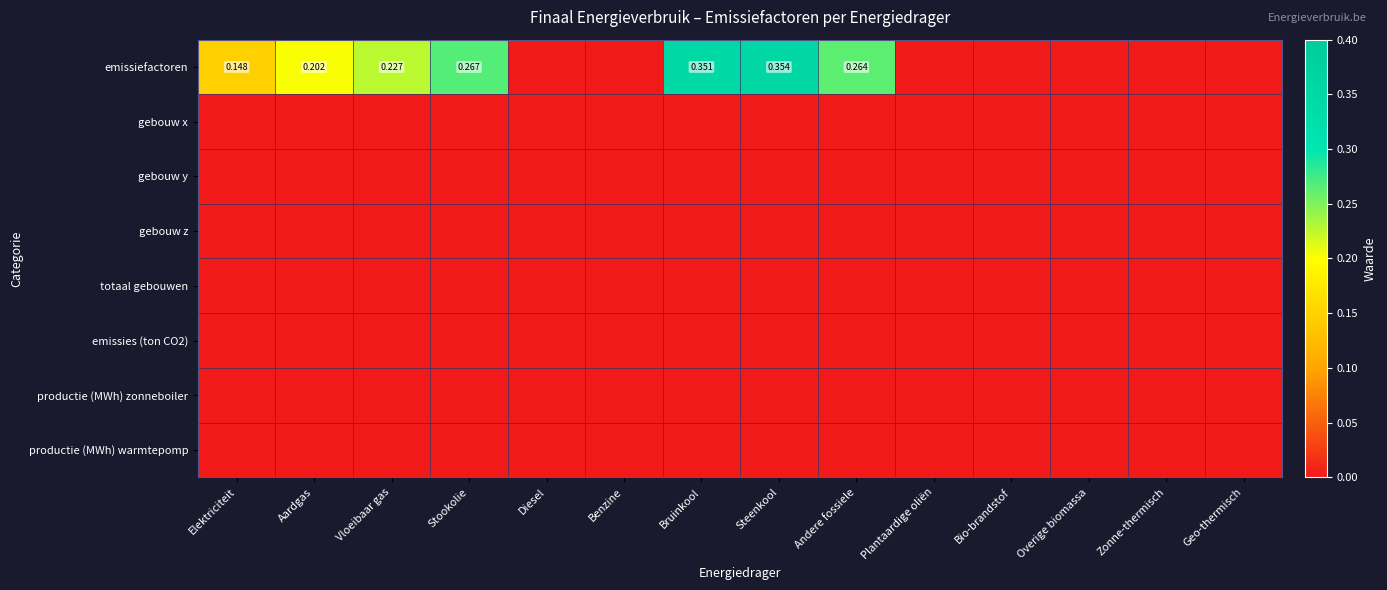

Between Andere fossiele and Plantaardige oliën, which is larger?

Andere fossiele